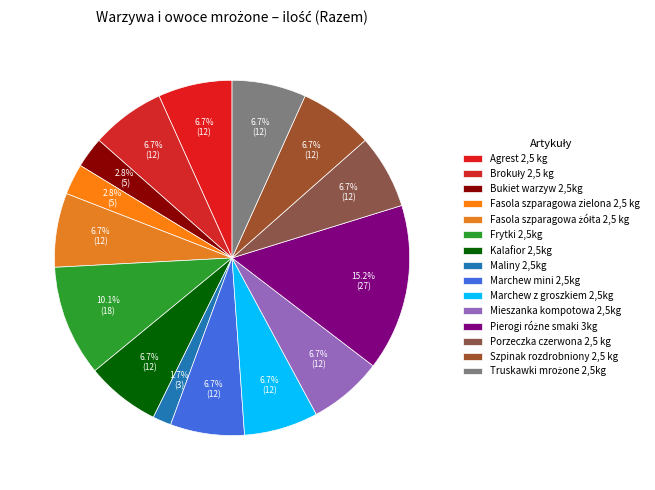

What is the change in value from Marchew mini 2,5kg to Pierogi różne smaki 3kg?

+15